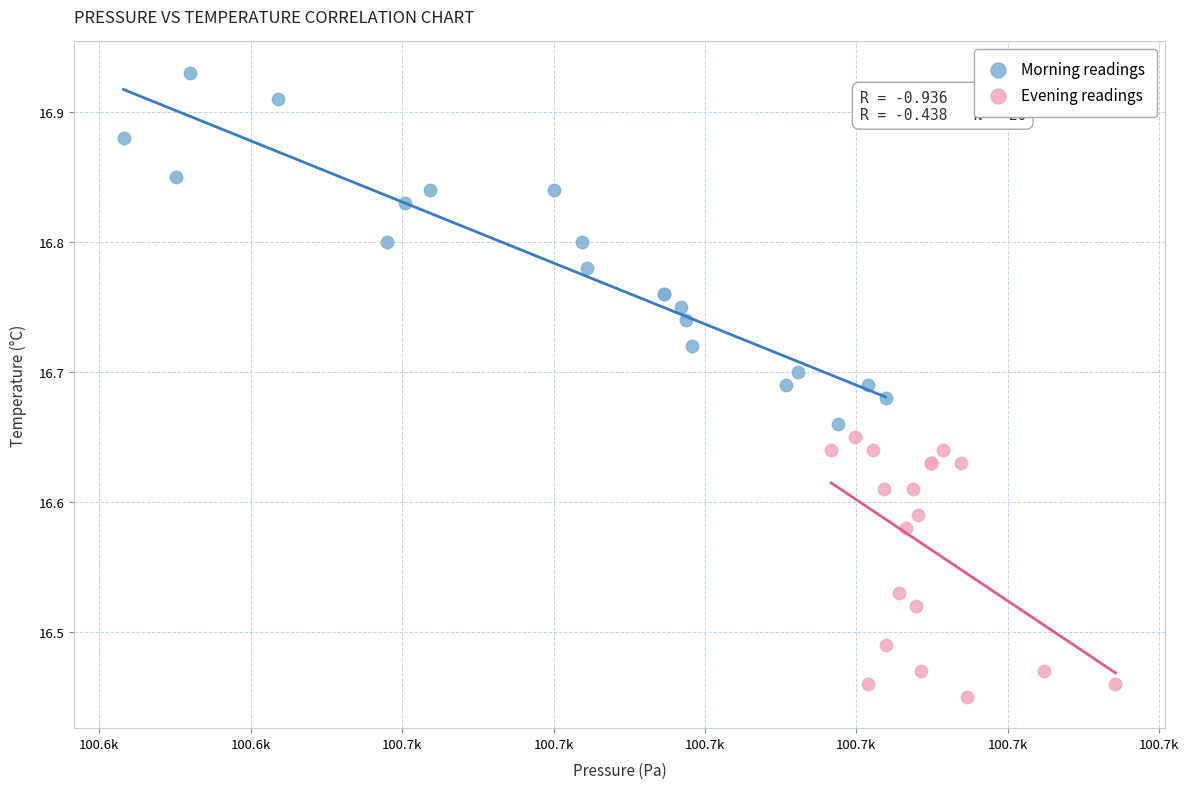

Which series has the largest Y range (max minus min)?

Morning readings